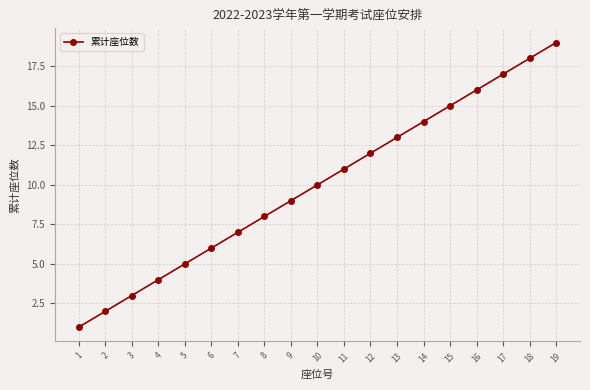

Between 4 and 8, which is larger?

8